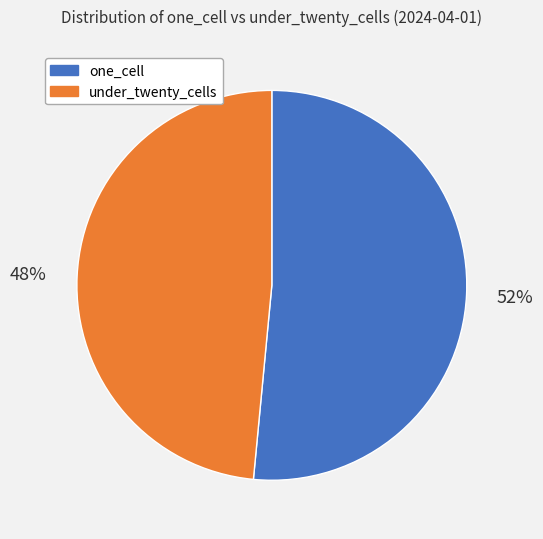

Which slice is the smallest?

under_twenty_cells